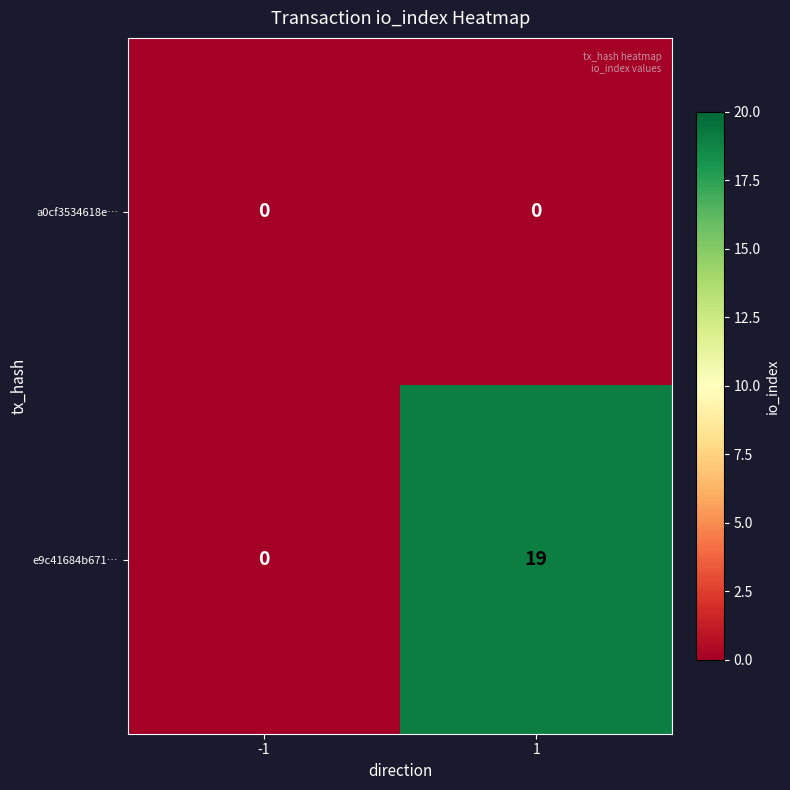

True or false: e9c41684b671… has a value of 7 at 1.

False